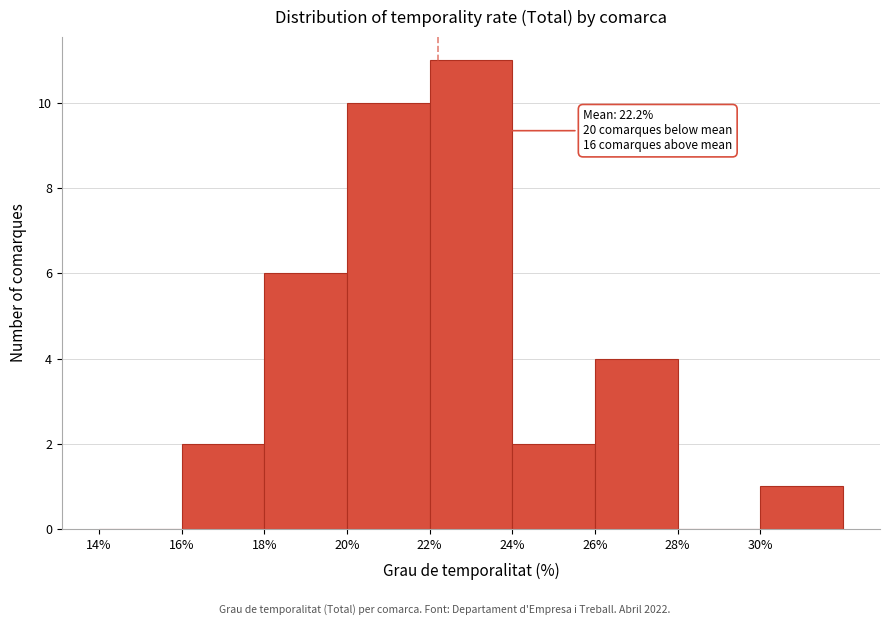

Which range on the x-axis has the tallest bar?

22 to 24